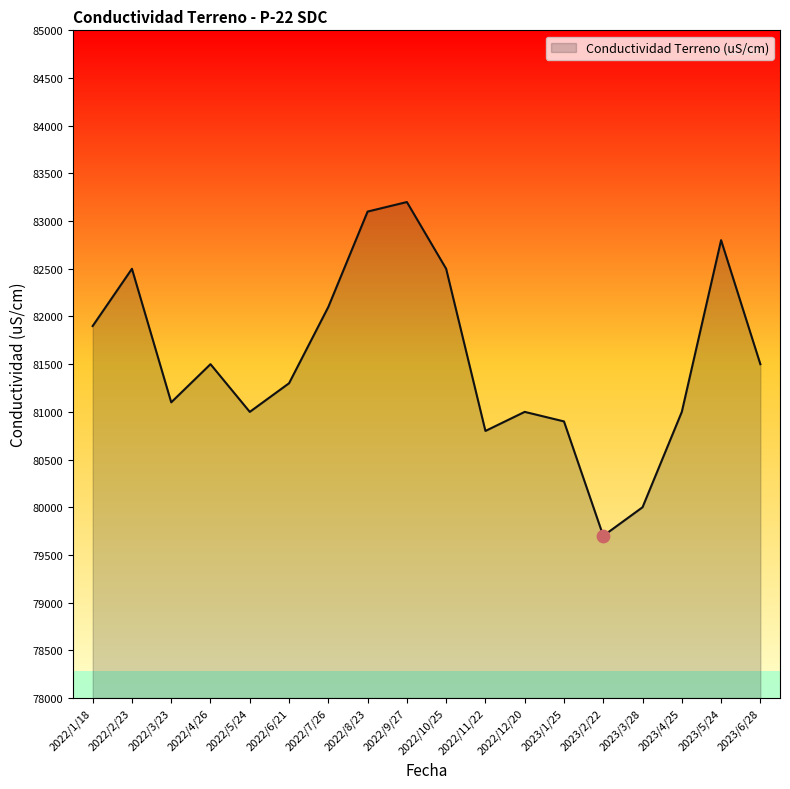

What is the ratio of the value at 2022/9/27 to the value at 2023/5/24?

1.0